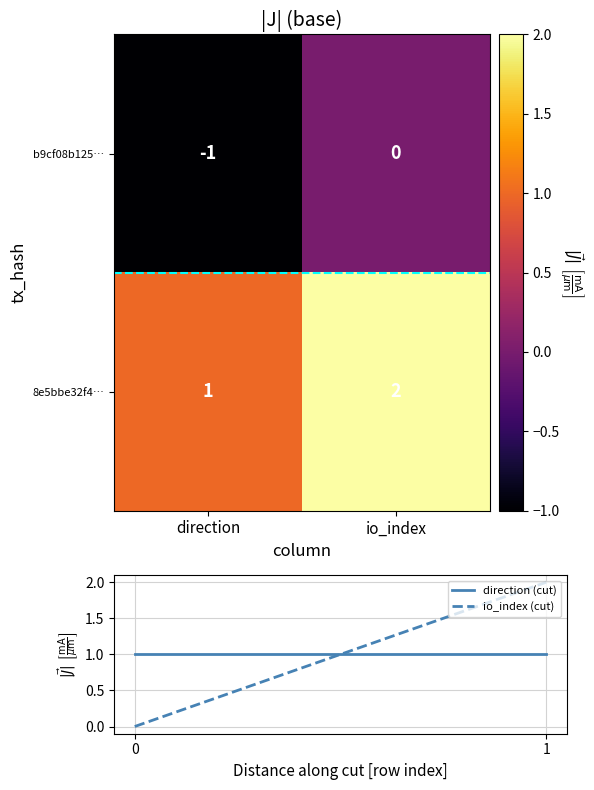

Where is b9cf08b125… nearest to the value 0?

io_index